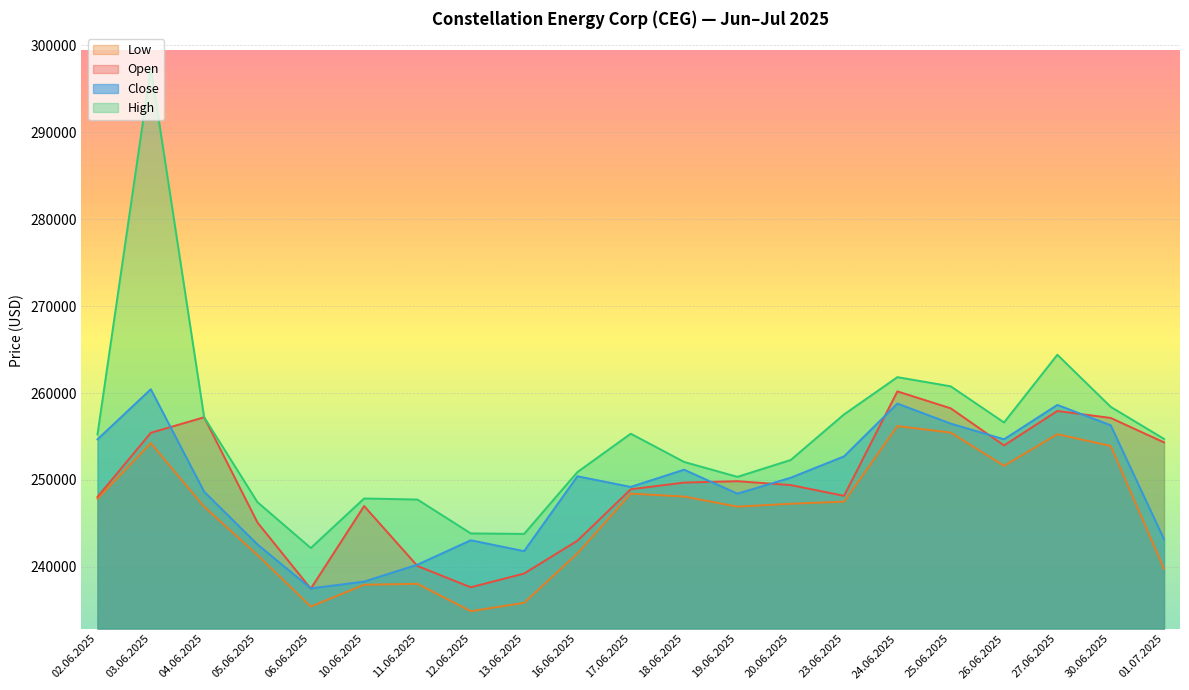

Which series has the widest spread of values?

High